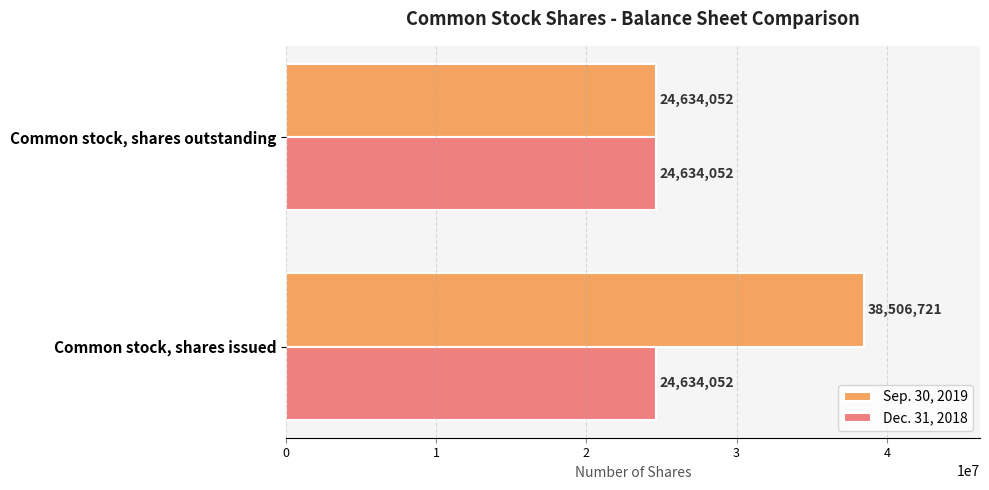

What are all the series names shown in the legend?

Sep. 30, 2019, Dec. 31, 2018